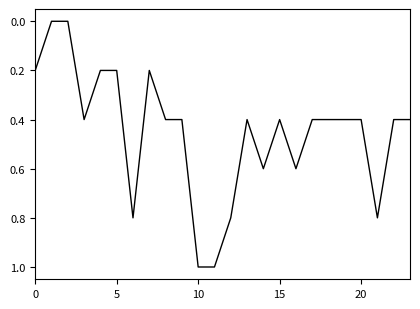

What is the sum of all values?

10.8